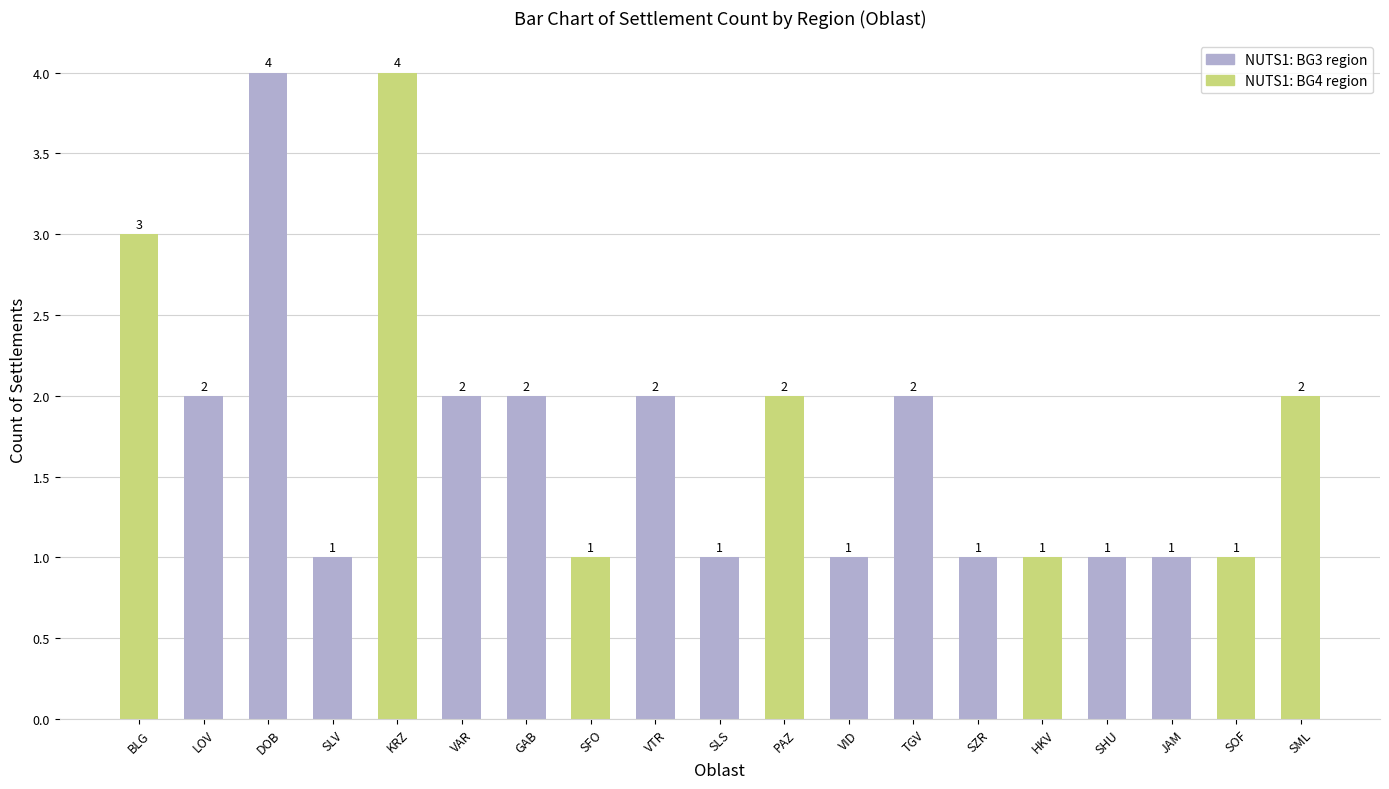

What is the sum of the values at SZR and SHU?

2